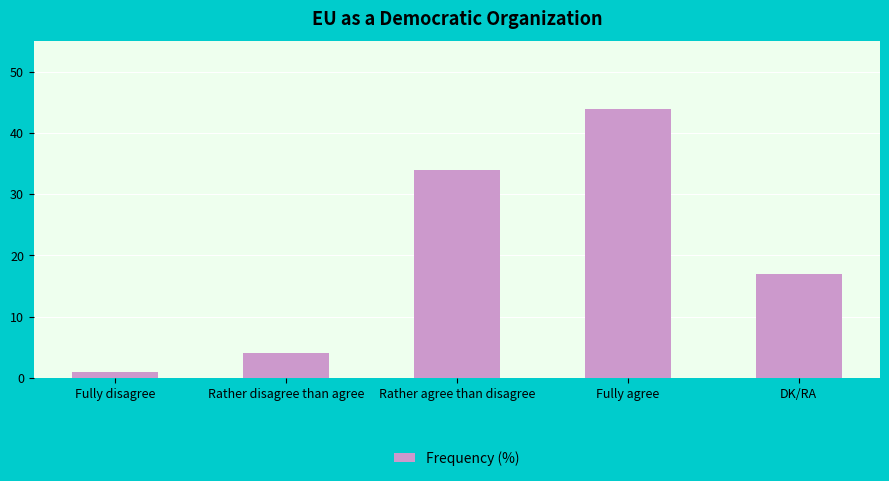

What is the value of the 3rd bar from the left?

34